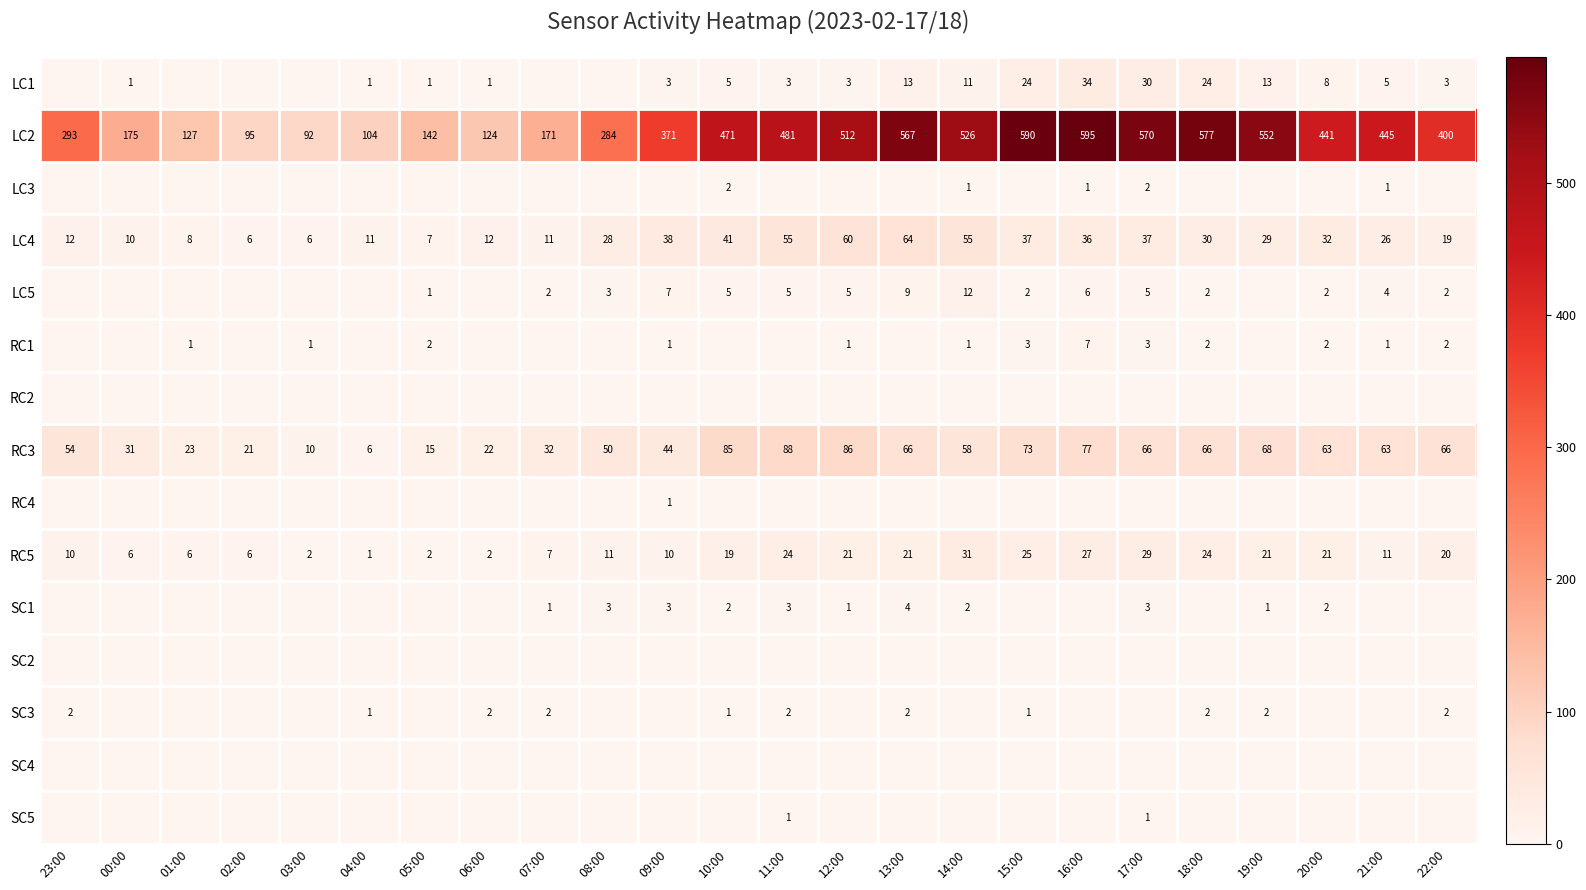

What is the minimum value for LC4?

6